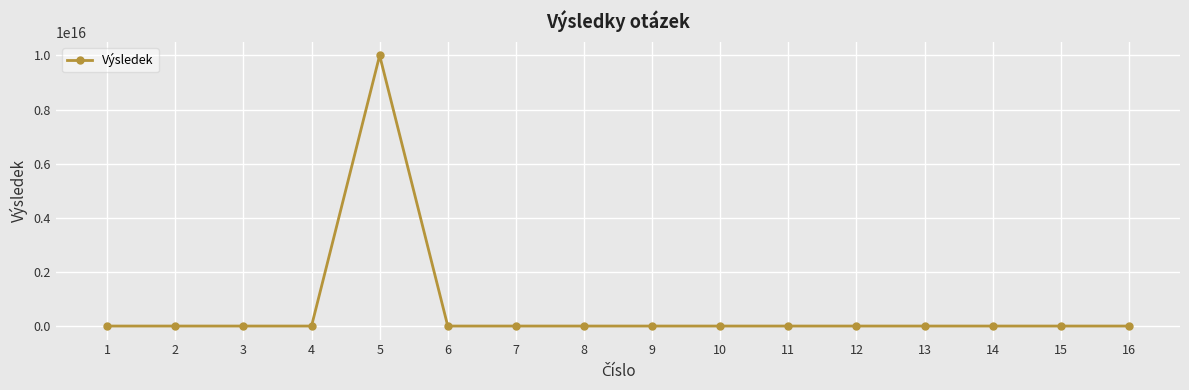

True or false: there are more than 0 points higher than both neighbors.

True